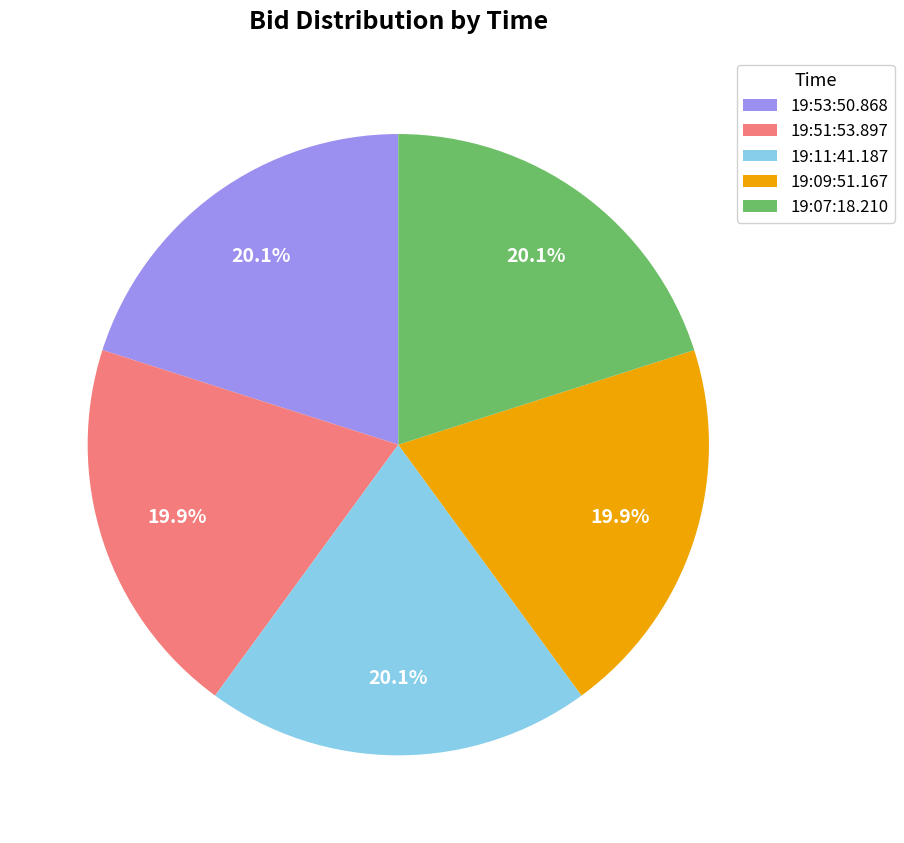

To the nearest percent, what percentage of the pie is 19:07:18.210?

20%